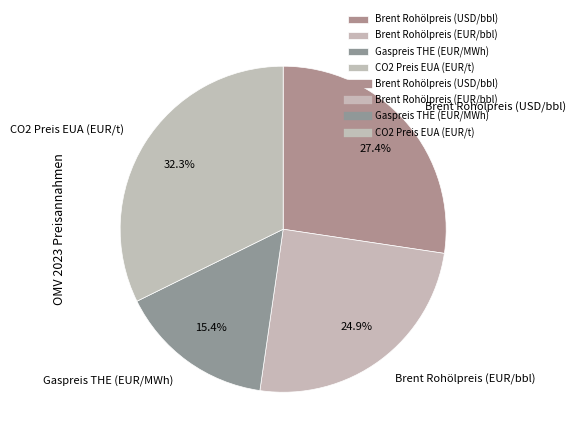

Rank the categories by value from highest to lowest.

CO2 Preis EUA (EUR/t), Brent Rohölpreis (USD/bbl), Brent Rohölpreis (EUR/bbl), Gaspreis THE (EUR/MWh)